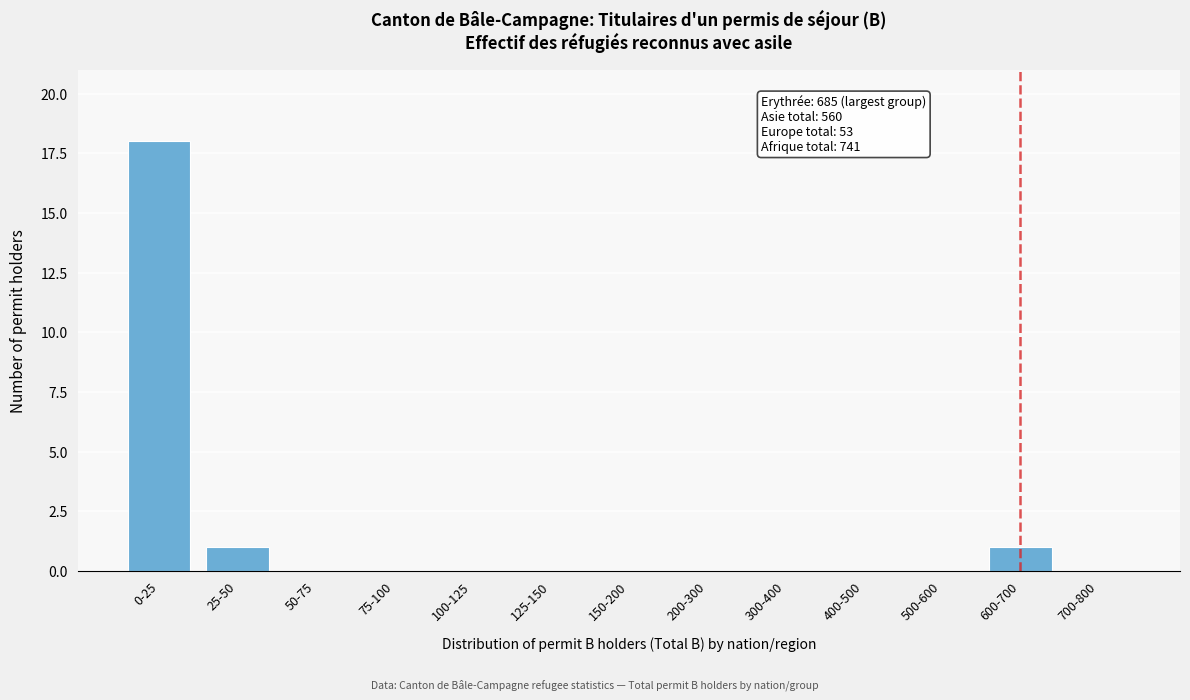

Reading left to right, extract all data points from this chart.

0-25=18	25-50=1	50-75=0	75-100=0	100-125=0	125-150=0	150-200=0	200-300=0	300-400=0	400-500=0	500-600=0	600-700=1	700-800=0